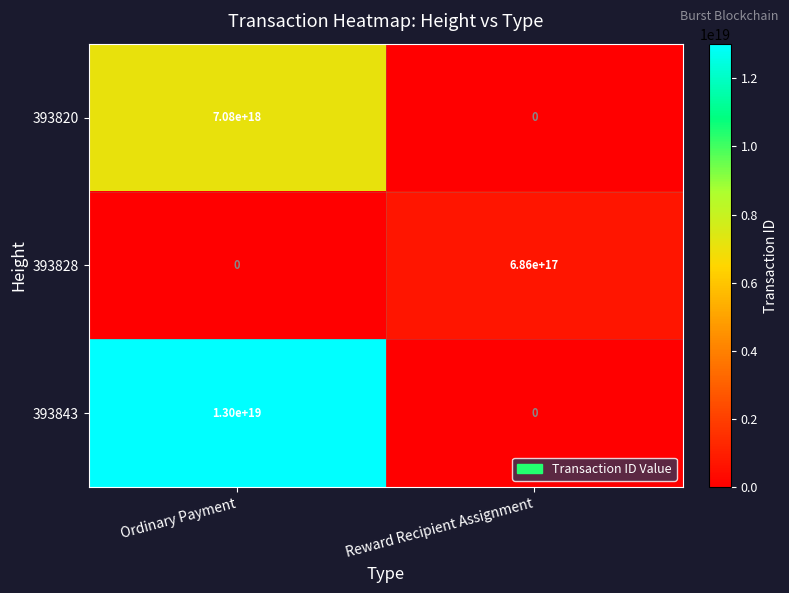

Which series has the largest total across all categories?

393843